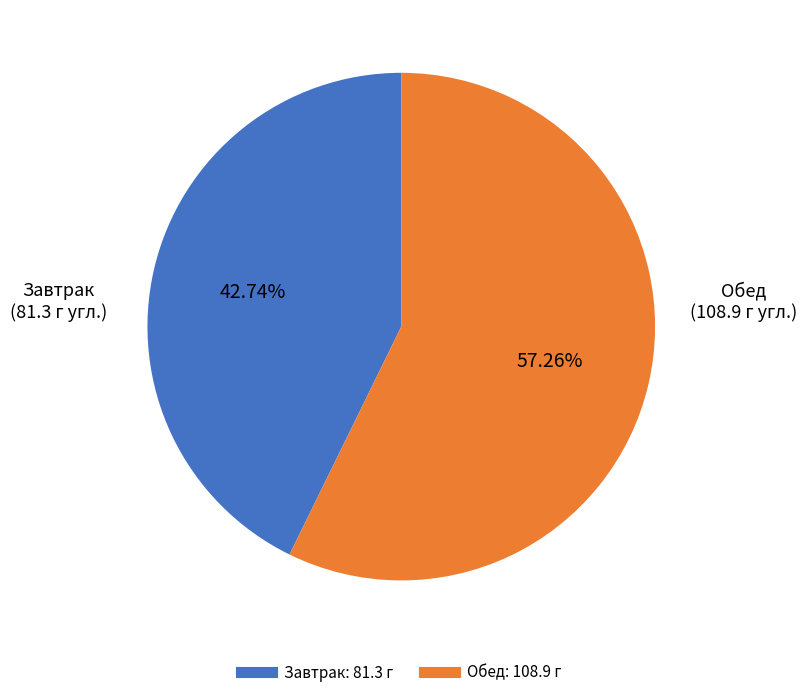

Is there a majority slice in this chart?

Yes